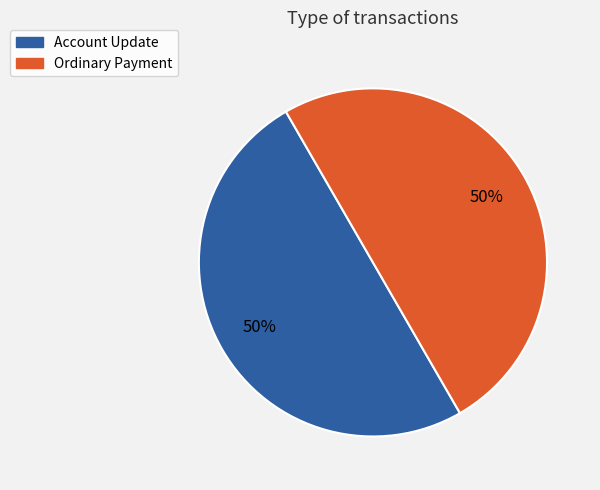

To the nearest percent, what is the average slice percentage?

50%